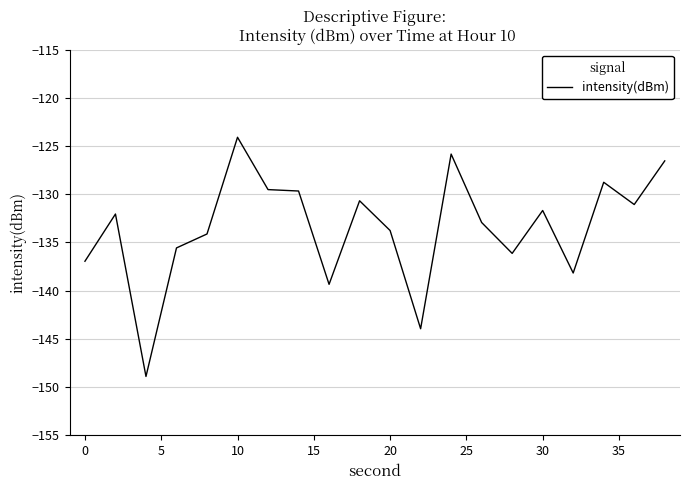

What is the minimum value shown in the chart?

-148.9